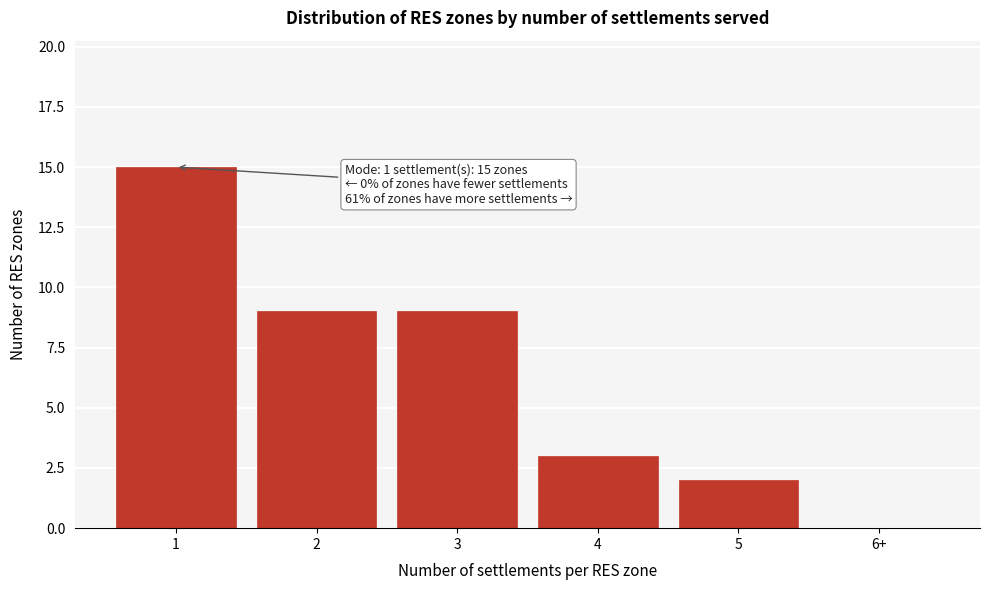

Reading left to right, list all the values displayed in this chart.

1=15	2=9	3=9	4=3	5=2	6+=0